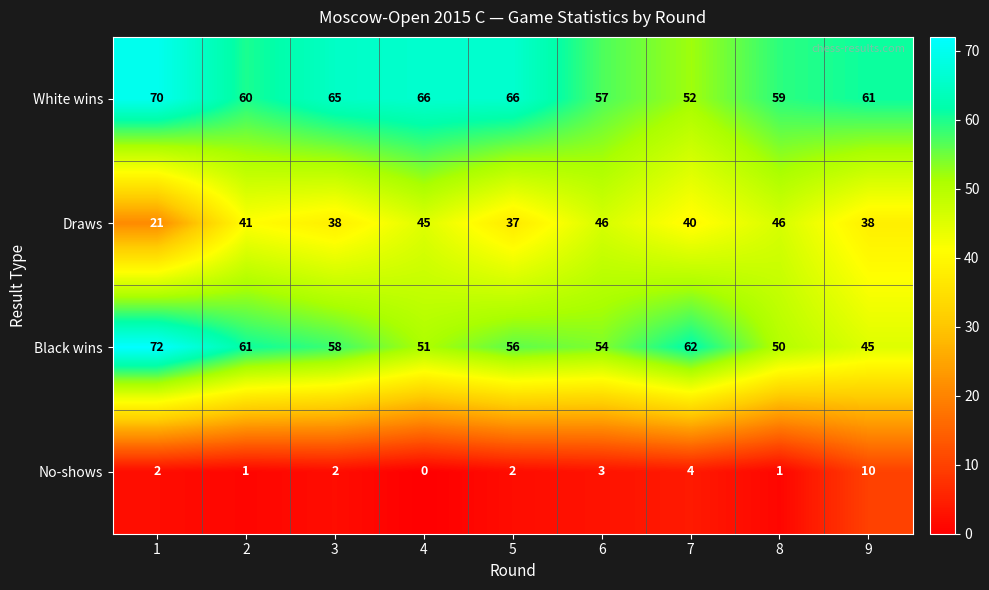

What value does the Draws series have at 6, to the nearest 5?

45